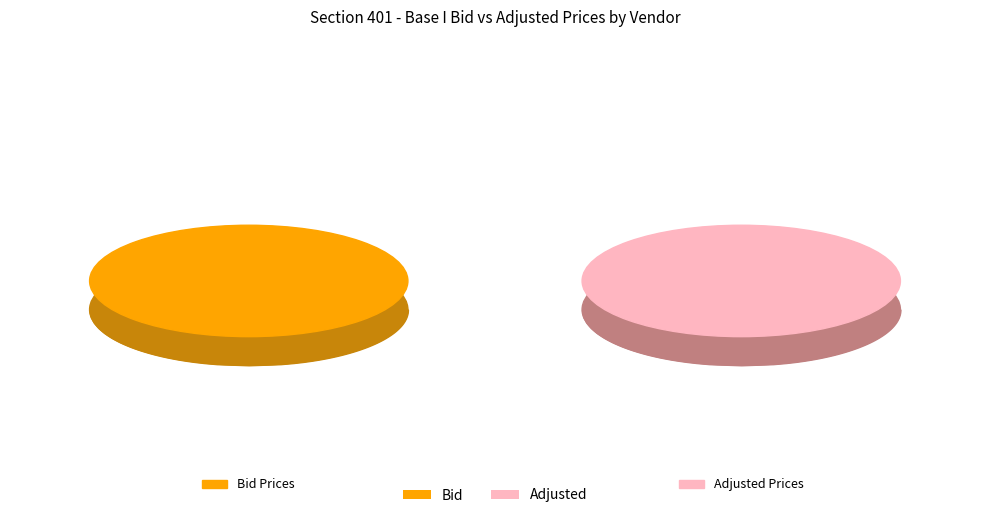

Is it true that Greenbrier Excavating is 22% of the pie?

True